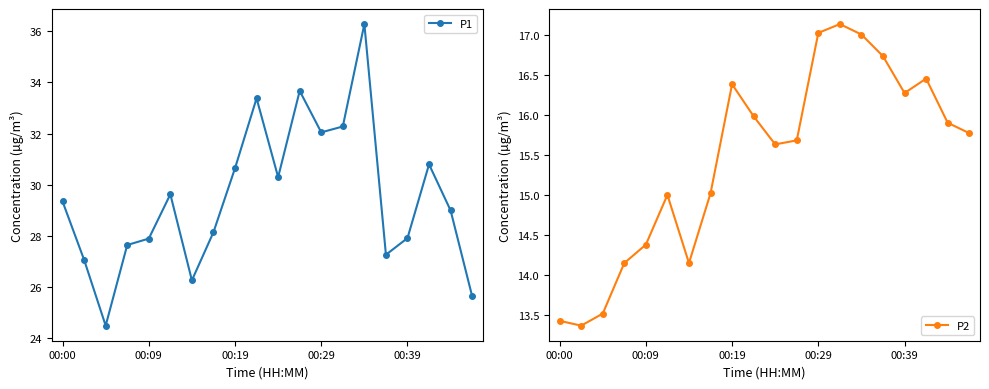

What is the maximum value for P1?

36.3